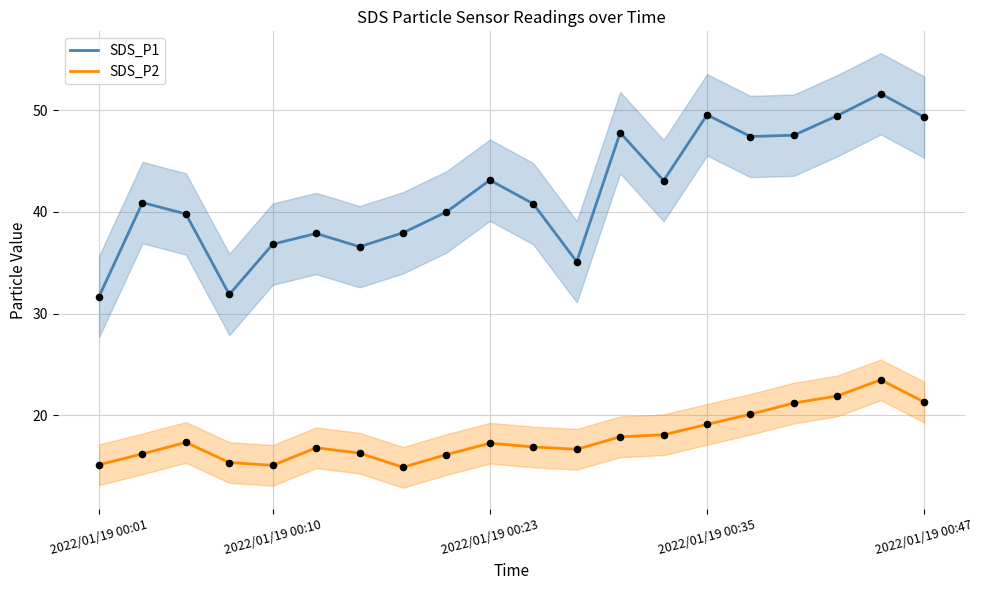

Which series reaches the maximum Y coordinate?

SDS_P1